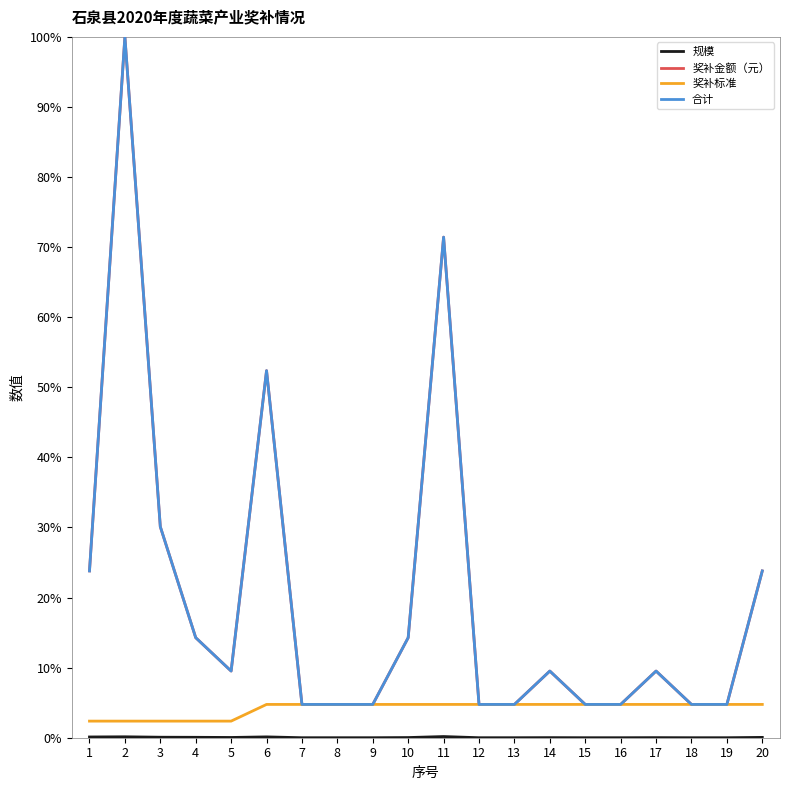

Reading left to right, extract all data points from this chart.

规模: 1=0.1	2=0.1	3=0.1	4=0.1	5=0.0	6=0.1	7=0.0	8=0.0	9=0.0	10=0.0	11=0.2	12=0.0	13=0.0	14=0.0	15=0.0	16=0.0	17=0.0	18=0.0	19=0.0	20=0.0
奖补金额（元）: 1=23.8	2=100.0	3=30.1	4=14.3	5=9.5	6=52.4	7=4.8	8=4.8	9=4.8	10=14.3	11=71.4	12=4.8	13=4.8	14=9.5	15=4.8	16=4.8	17=9.5	18=4.8	19=4.8	20=23.8
奖补标准: 1=2.4	2=2.4	3=2.4	4=2.4	5=2.4	6=4.8	7=4.8	8=4.8	9=4.8	10=4.8	11=4.8	12=4.8	13=4.8	14=4.8	15=4.8	16=4.8	17=4.8	18=4.8	19=4.8	20=4.8
合计: 1=23.8	2=100.0	3=30.1	4=14.3	5=9.5	6=52.4	7=4.8	8=4.8	9=4.8	10=14.3	11=71.4	12=4.8	13=4.8	14=9.5	15=4.8	16=4.8	17=9.5	18=4.8	19=4.8	20=23.8